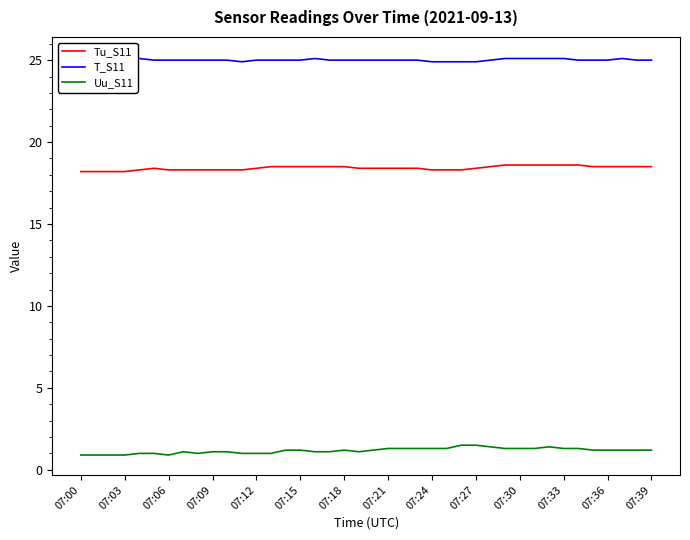

What is the value of the Tu_S11 point at the 10th from the left?

18.3